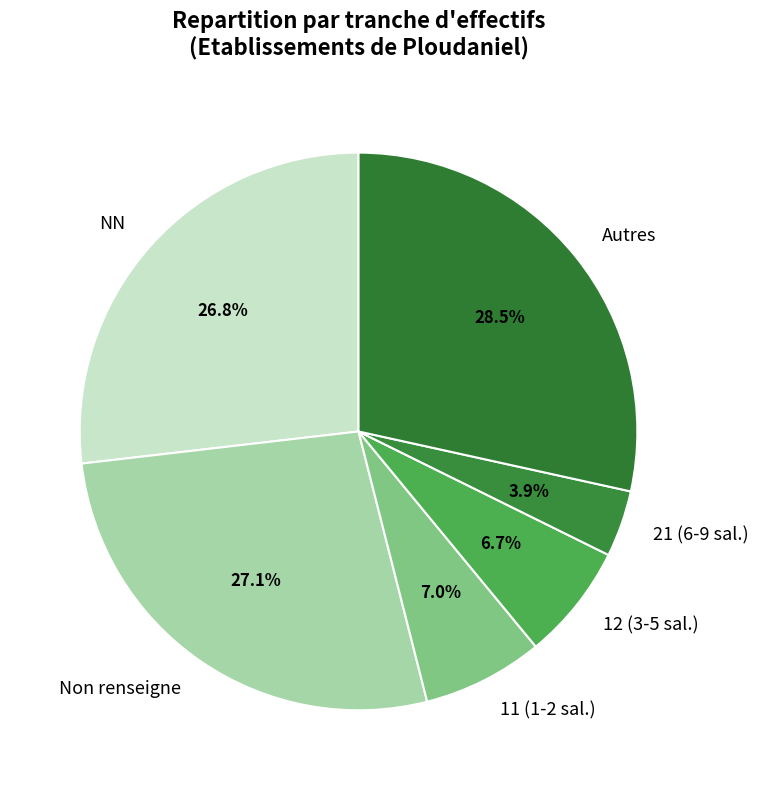

Does 11 (1-2 sal.) represent more than half of the total?

No